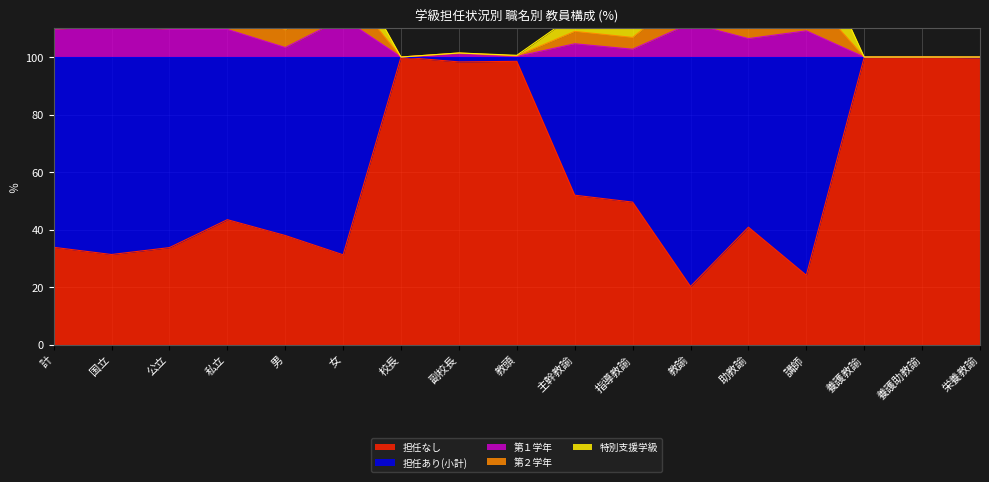

Is it true that 担任なし equals 31.3 at 女?

True